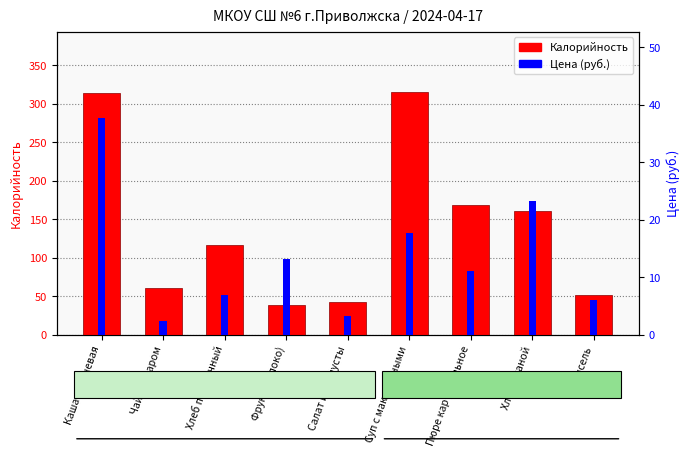

What is the maximum value for Калорийность?

315.0